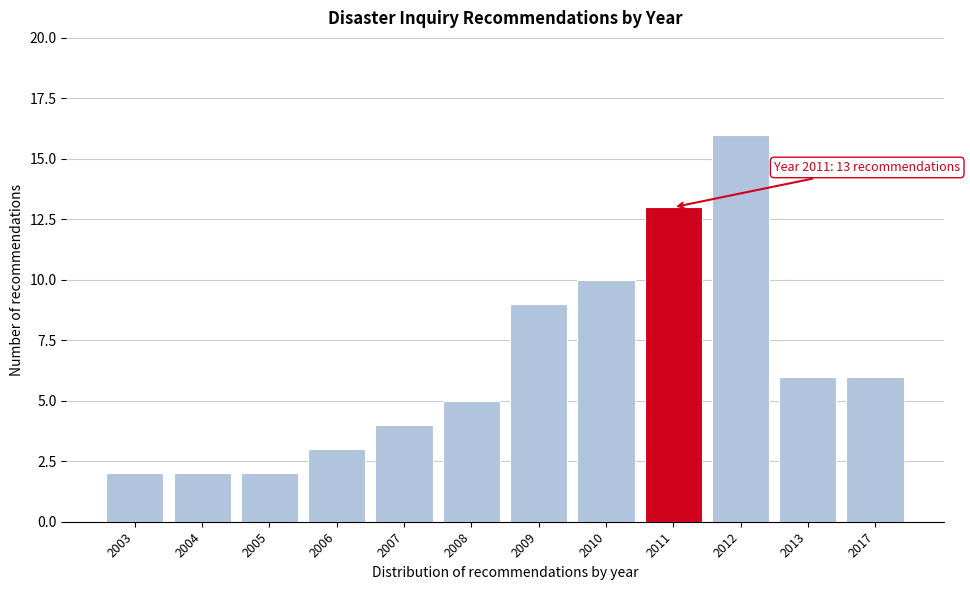

Reading left to right, list all the values displayed in this chart.

2	2	2	3	4	5	9	10	13	16	6	6